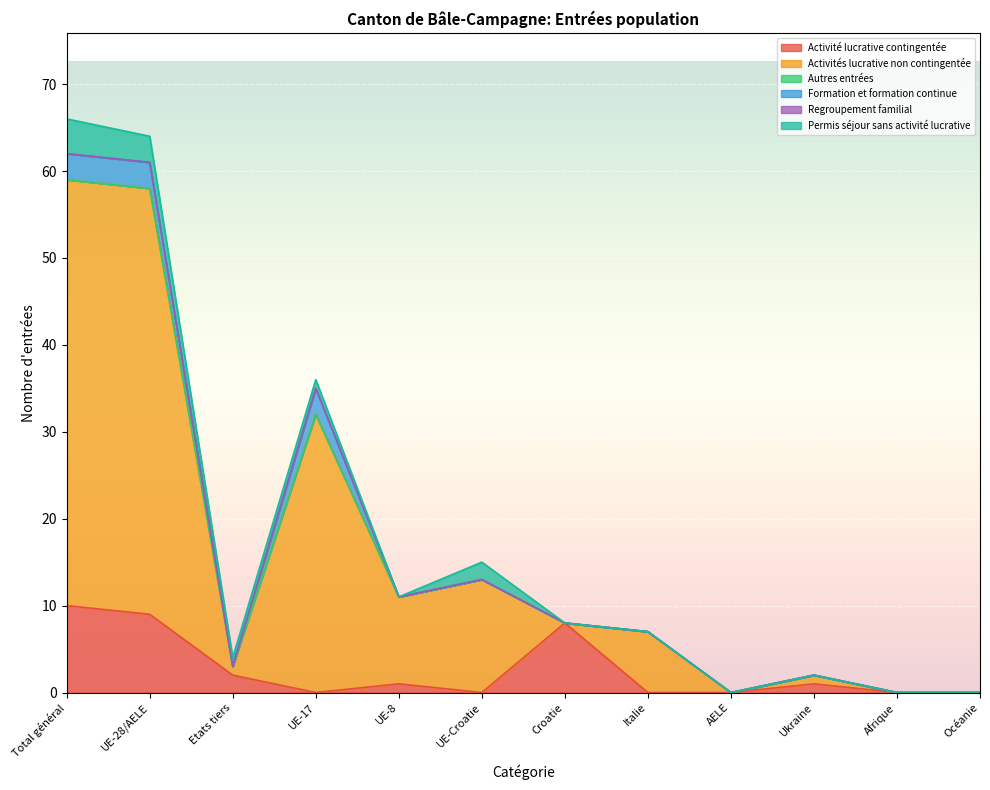

At how many categories does at least one series exceed 40?

2